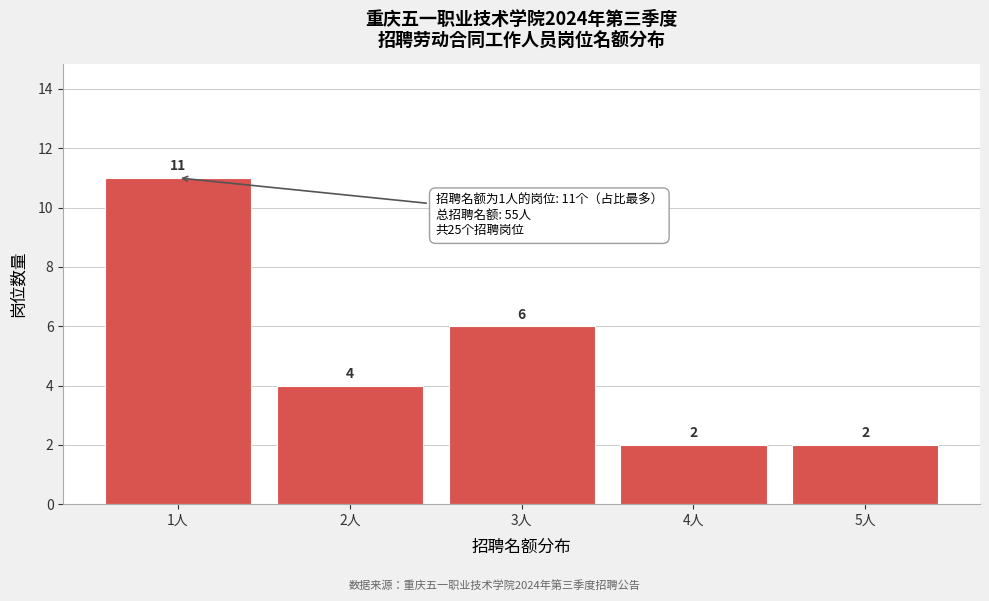

Reading left to right, extract all data points from this chart.

1人=11	2人=4	3人=6	4人=2	5人=2